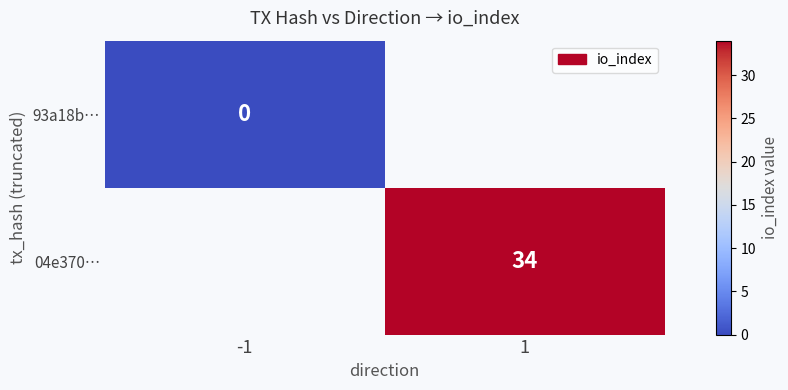

True or false: 04e370… has a value of 34 at 1.

True